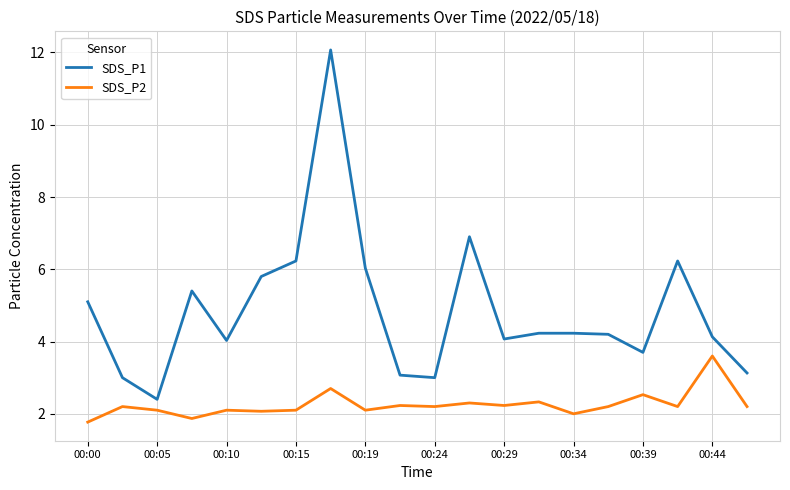

What is the sum of all SDS_P2 values?

45.0